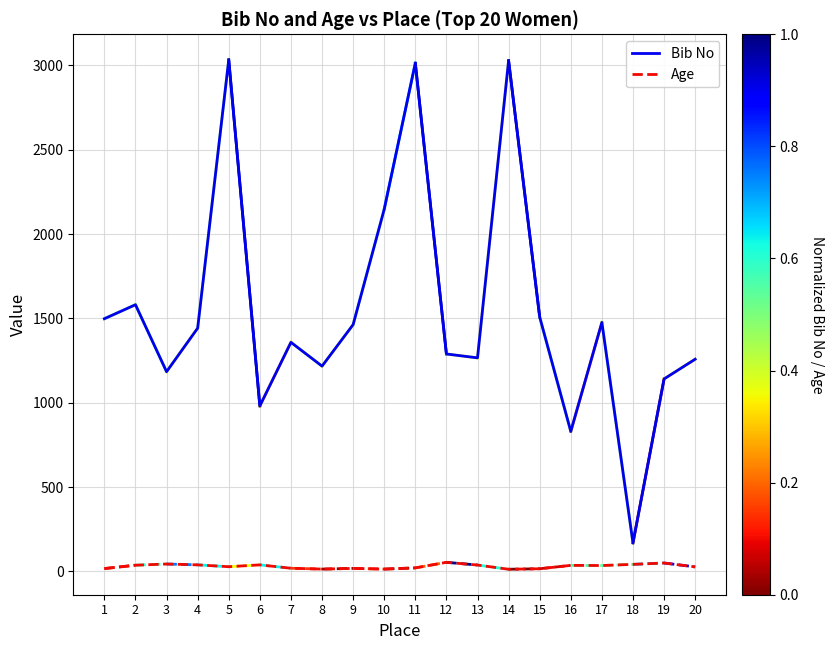

How many lines are shown in the chart?

2